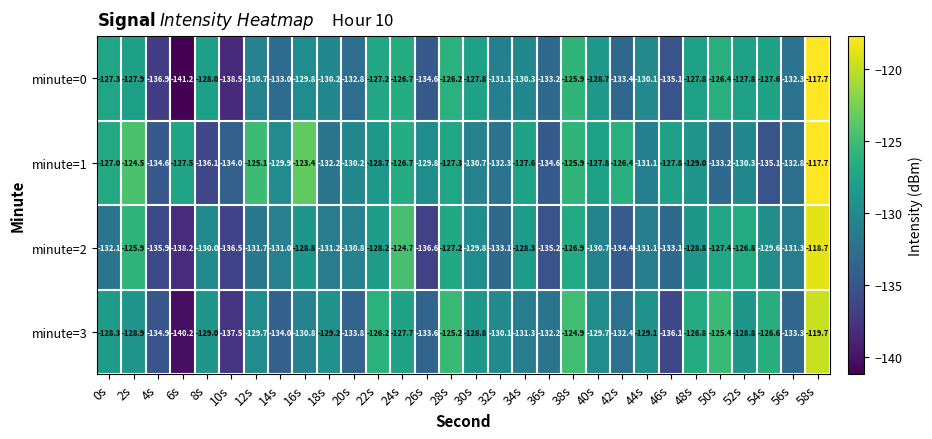

Which series has the largest total across all categories?

minute=1